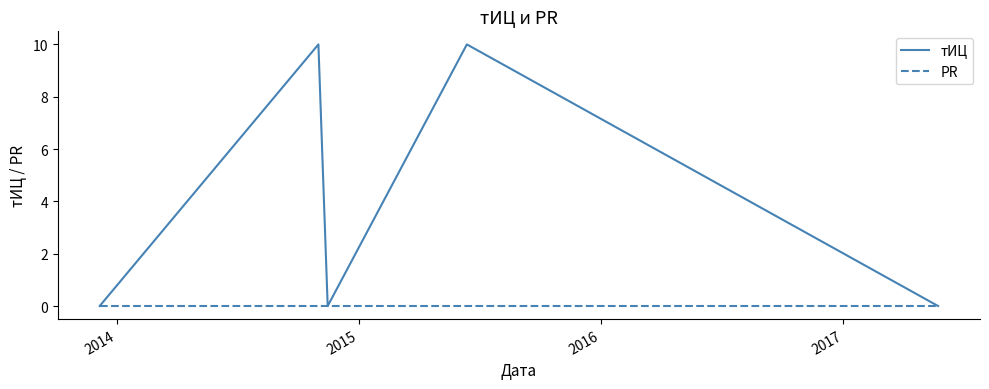

Which series has the largest total across all categories?

тИЦ